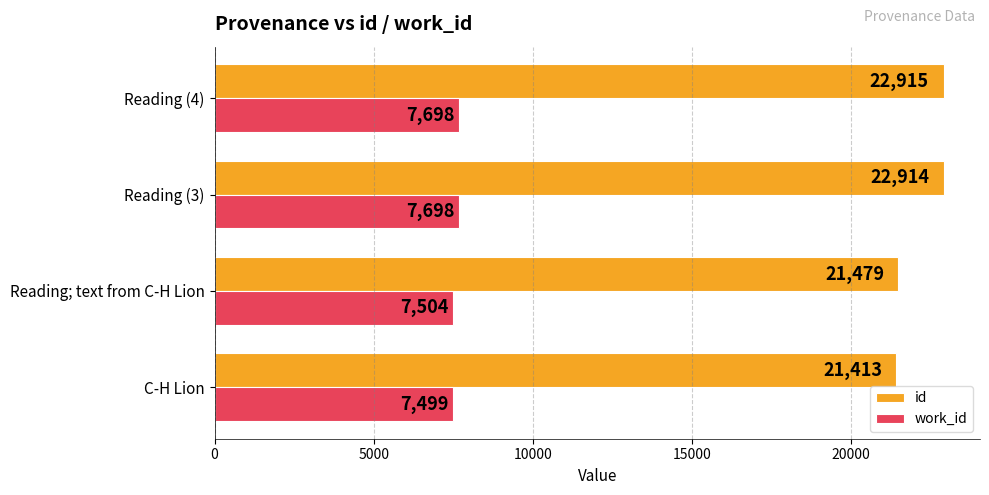

True or false: work_id has a value of 7504 at Reading; text from C-H Lion.

True